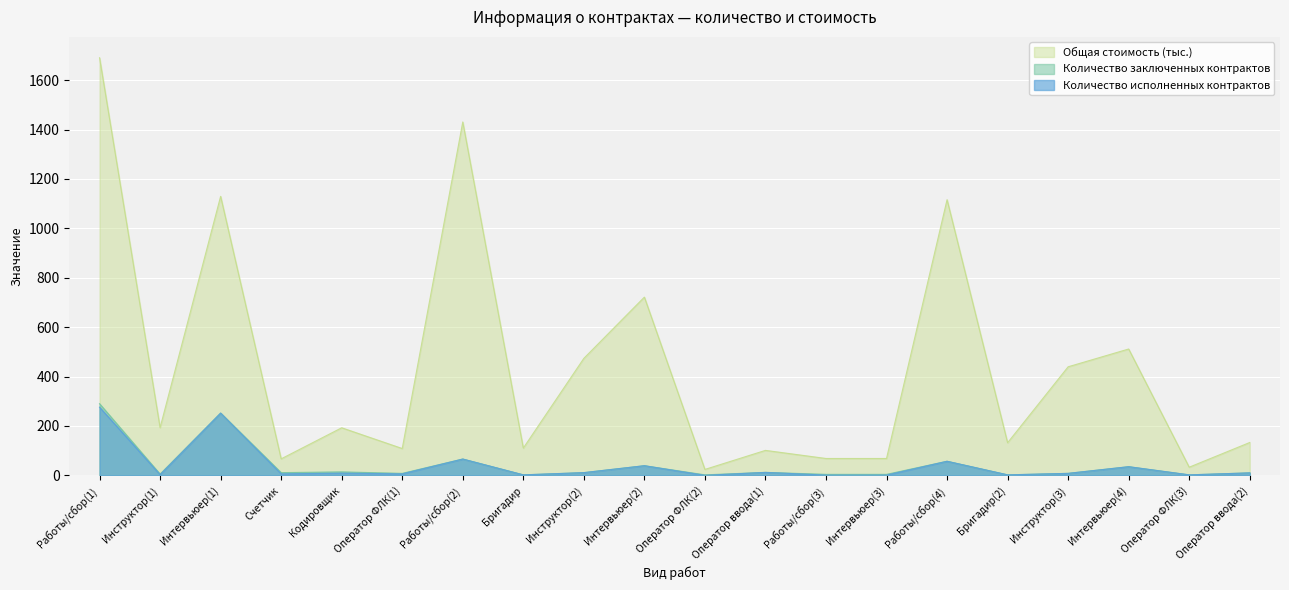

What is the difference between the Общая стоимость (тыс.) values at Оператор ввода(1) and Оператор ФЛК(2)?

77.1